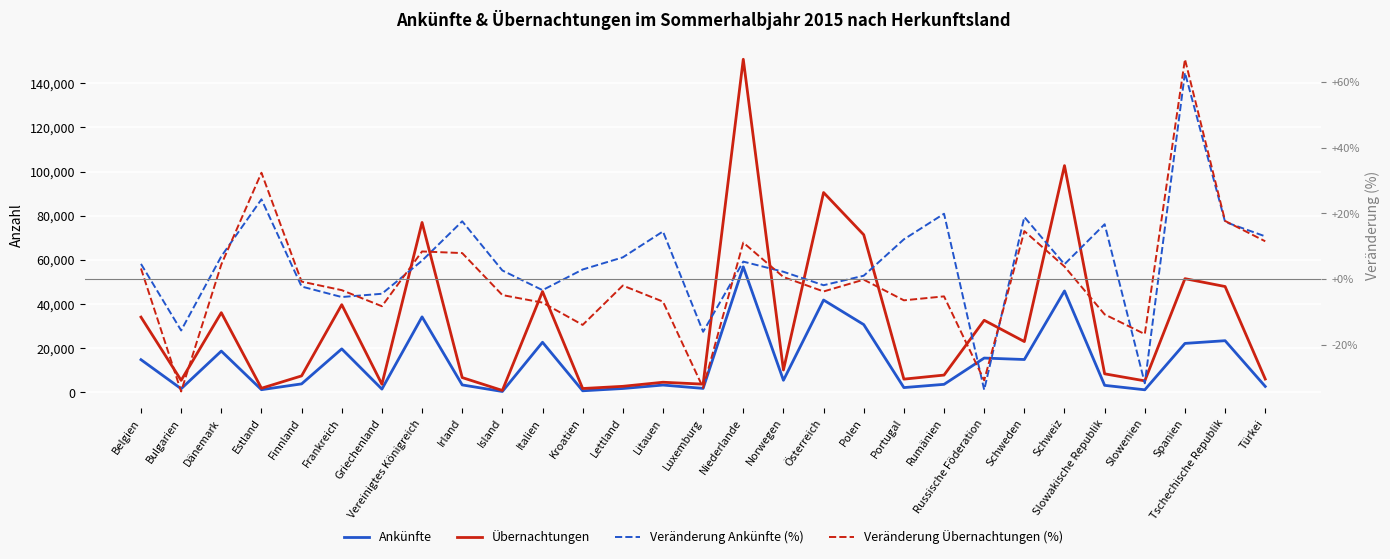

Reading left to right, list all the values displayed in this chart.

Ankünfte: Belgien=14829.0	Bulgarien=1669.0	Dänemark=18724.0	Estland=1244.0	Finnland=3872.0	Frankreich=19726.0	Griechenland=1512.0	Vereinigtes Königreich=34211.0	Irland=3402.0	Island=431.0	Italien=22717.0	Kroatien=743.0	Lettland=1779.0	Litauen=3341.0	Luxemburg=1828.0	Niederlande=56868.0	Norwegen=5502.0	Österreich=41835.0	Polen=30718.0	Portugal=2197.0	Rumänien=3666.0	Russische Föderation=15564.0	Schweden=14904.0	Schweiz=45945.0	Slowakische Republik=3208.0	Slowenien=1195.0	Spanien=22196.0	Tschechische Republik=23428.0	Türkei=2721.0
Übernachtungen: Belgien=34104.0	Bulgarien=5469.0	Dänemark=36113.0	Estland=1892.0	Finnland=7489.0	Frankreich=39734.0	Griechenland=3713.0	Vereinigtes Königreich=76949.0	Irland=6727.0	Island=899.0	Italien=45675.0	Kroatien=1771.0	Lettland=2767.0	Litauen=4616.0	Luxemburg=3751.0	Niederlande=150839.0	Norwegen=10158.0	Österreich=90507.0	Polen=71377.0	Portugal=6023.0	Rumänien=7858.0	Russische Föderation=32671.0	Schweden=23031.0	Schweiz=102694.0	Slowakische Republik=8428.0	Slowenien=5246.0	Spanien=51511.0	Tschechische Republik=47947.0	Türkei=6059.0
Veränderung Ankünfte (%): Belgien=4.6	Bulgarien=-15.7	Dänemark=6.9	Estland=24.3	Finnland=-2.3	Frankreich=-5.5	Griechenland=-4.5	Vereinigtes Königreich=5.6	Irland=17.6	Island=2.6	Italien=-3.4	Kroatien=2.9	Lettland=6.6	Litauen=14.5	Luxemburg=-16.1	Niederlande=5.3	Norwegen=2.2	Österreich=-1.9	Polen=1.0	Portugal=12.1	Rumänien=19.9	Russische Föderation=-33.8	Schweden=18.9	Schweiz=4.5	Slowakische Republik=16.7	Slowenien=-31.8	Spanien=62.9	Tschechische Republik=17.4	Türkei=13.0
Veränderung Übernachtungen (%): Belgien=3.2	Bulgarien=-34.3	Dänemark=4.4	Estland=32.4	Finnland=-0.8	Frankreich=-3.4	Griechenland=-8.3	Vereinigtes Königreich=8.4	Irland=7.9	Island=-4.9	Italien=-7.2	Kroatien=-14.0	Lettland=-2.0	Litauen=-6.9	Luxemburg=-33.2	Niederlande=11.1	Norwegen=0.6	Österreich=-3.8	Polen=-0.2	Portugal=-6.5	Rumänien=-5.3	Russische Föderation=-30.9	Schweden=14.6	Schweiz=3.8	Slowakische Republik=-10.8	Slowenien=-16.8	Spanien=67.0	Tschechische Republik=17.7	Türkei=11.5